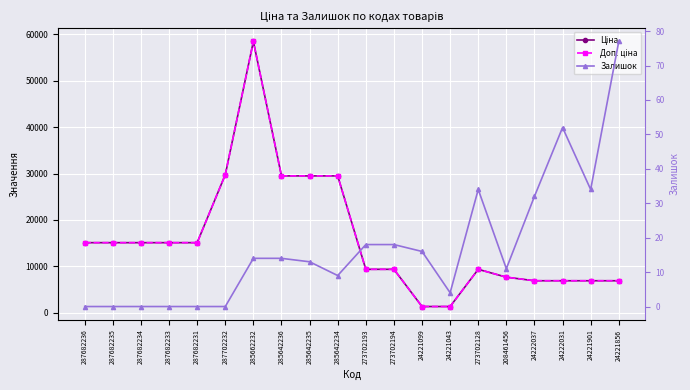

What is the spread (max minus min) of values at 273702193?

9366.0